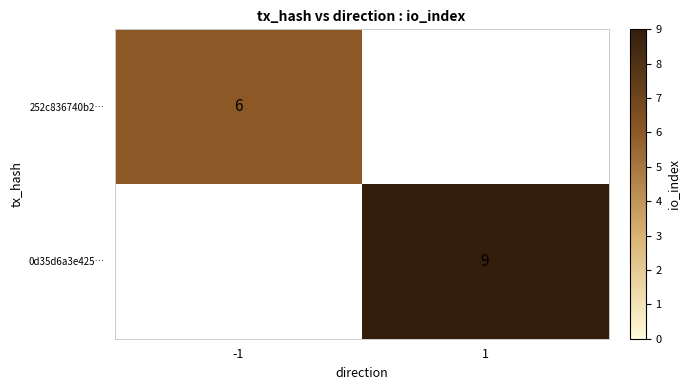

What is the minimum value shown in the chart?

6.0